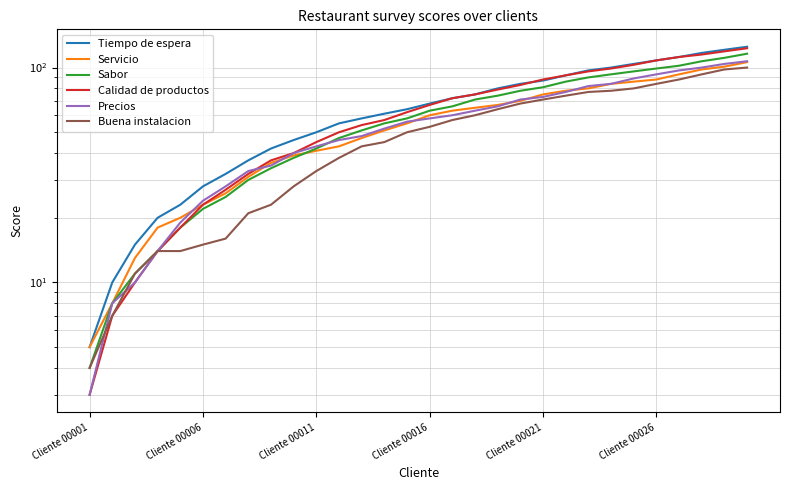

Is the value of Precios at 24 greater than the value of Tiempo de espera at 13?

Yes